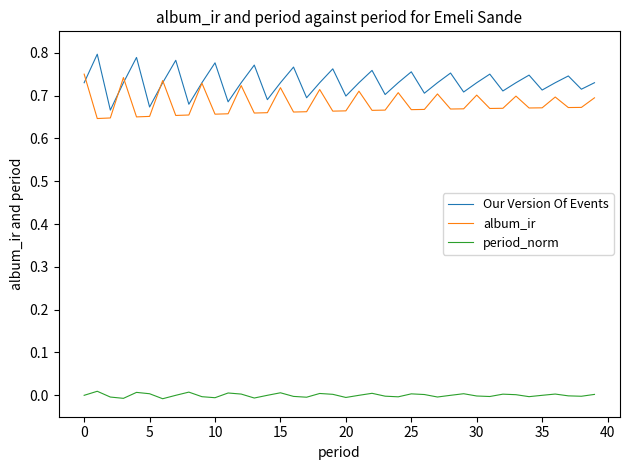

Which series has the largest total across all categories?

Our Version Of Events